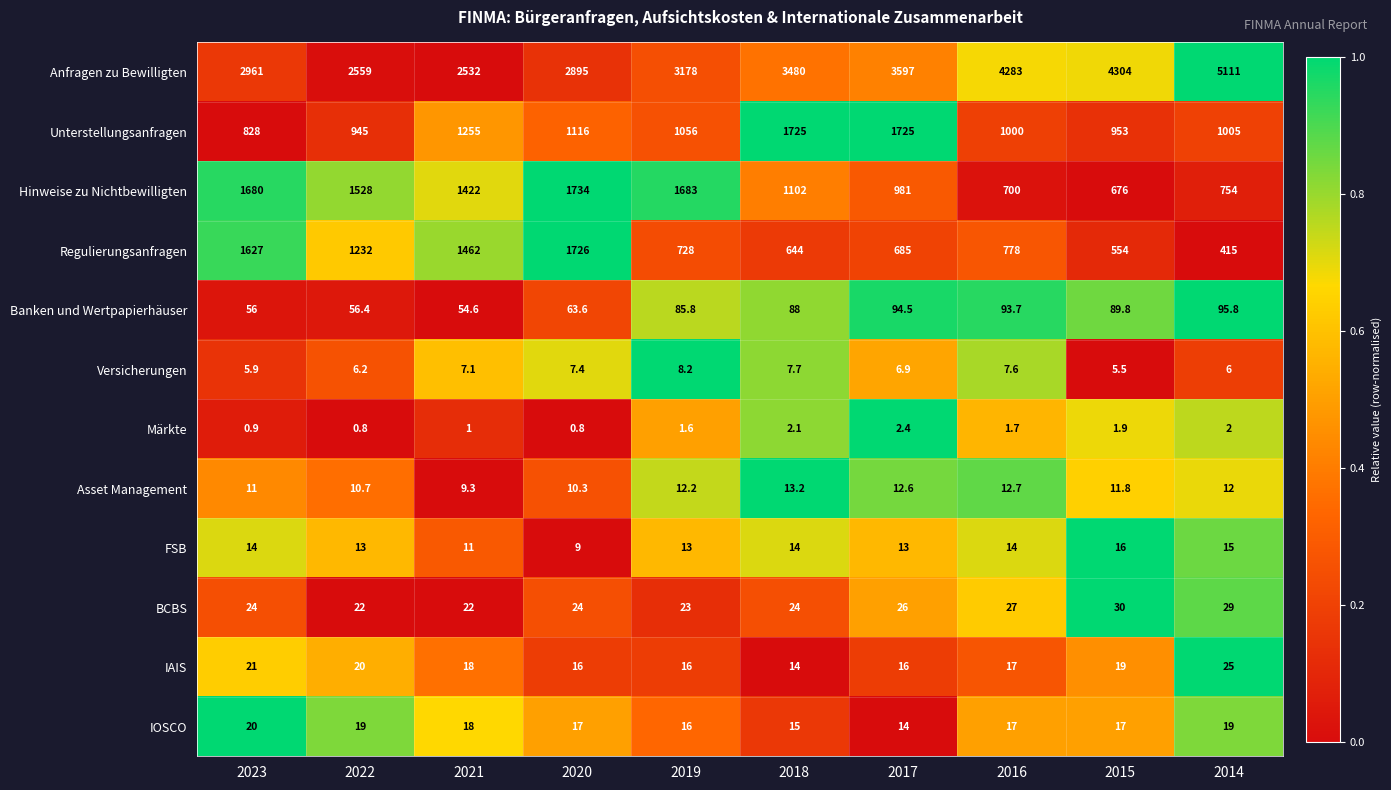

The value of Unterstellungsanfragen at 2020 is 1116.0. True or false?

True